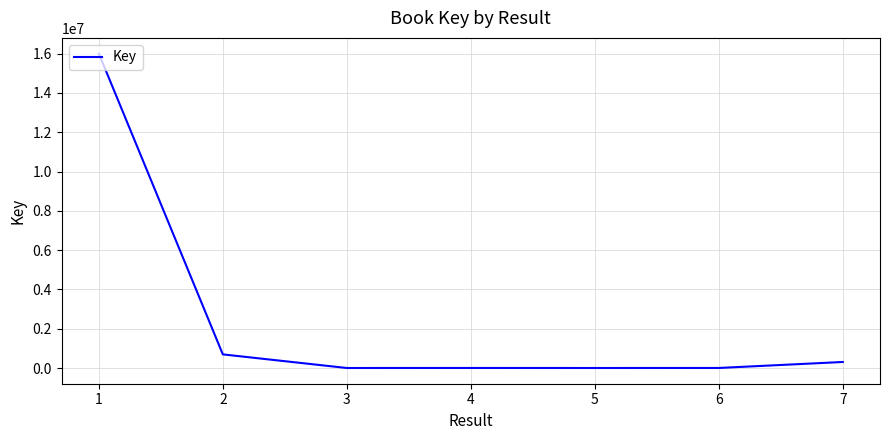

How many distinct data groups are displayed?

1